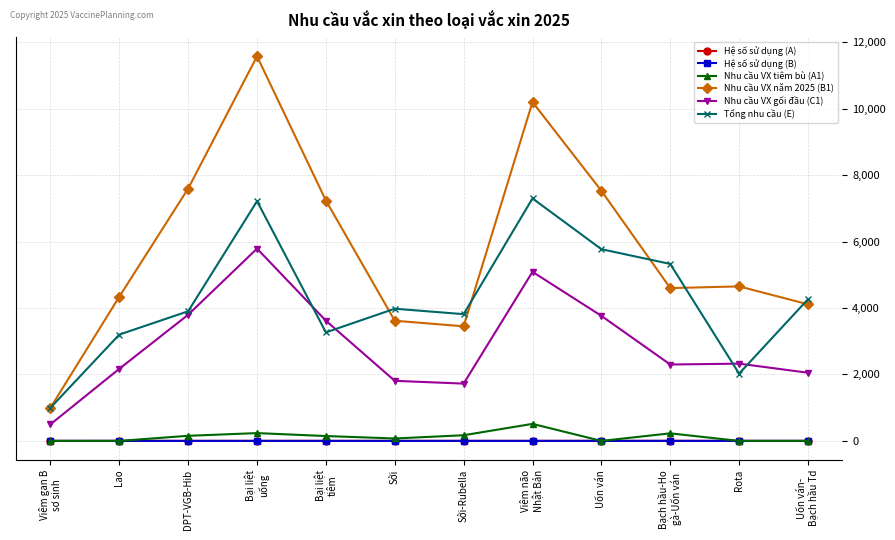

Does the chart have visible grid lines?

Yes